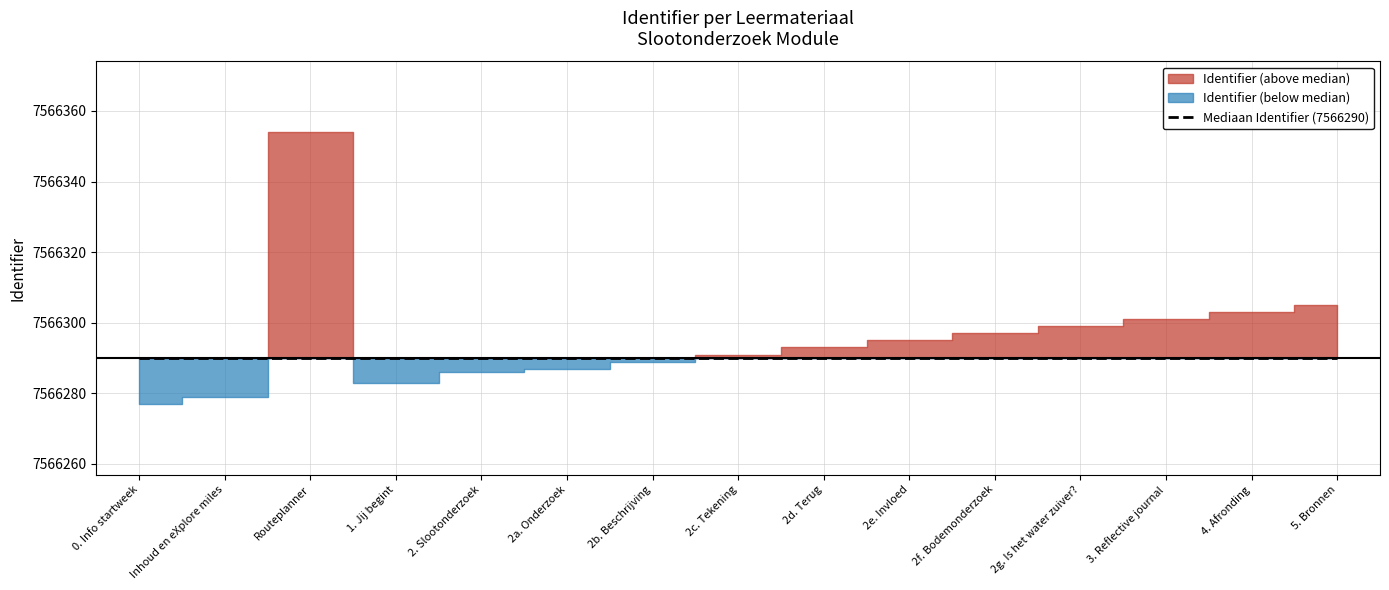

Between 2. Slootonderzoek and 5. Bronnen, which is larger?

5. Bronnen